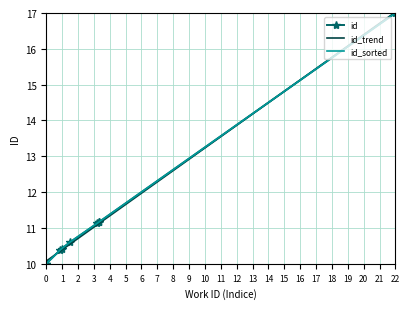

What is the difference between the second highest and second lowest values in the id_sorted series?

1.2